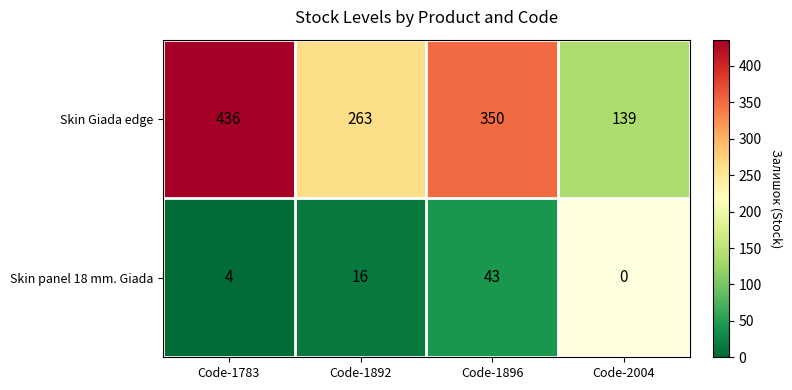

True or false: Skin panel 18 mm. Giada has a value of 22 at Code-1892.

False